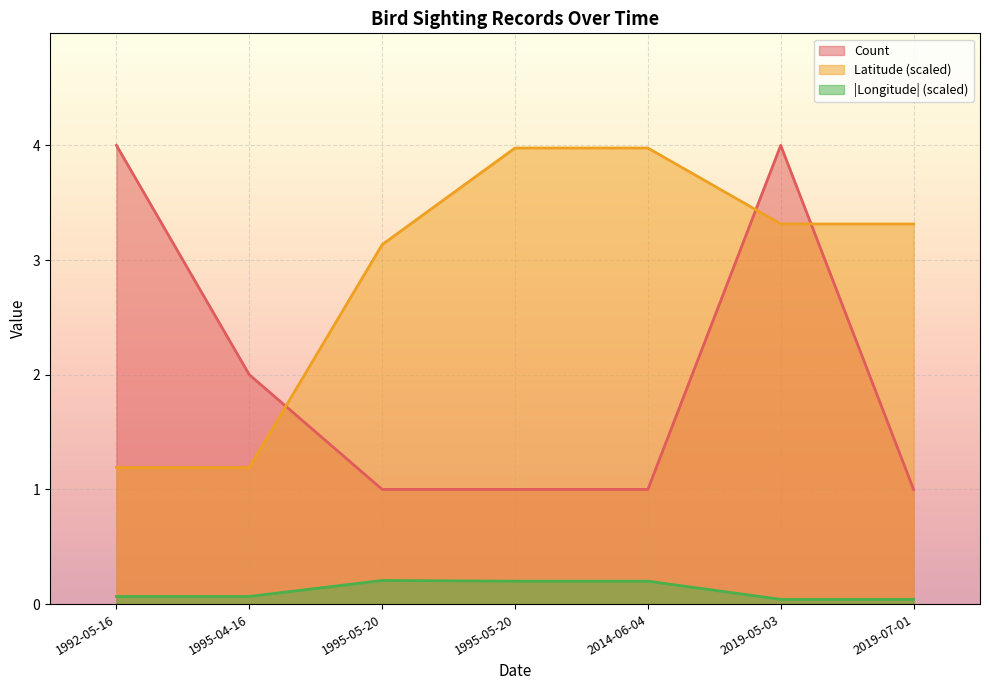

The Longitude series shows 0.0 at 2019-07-01. True or false?

False